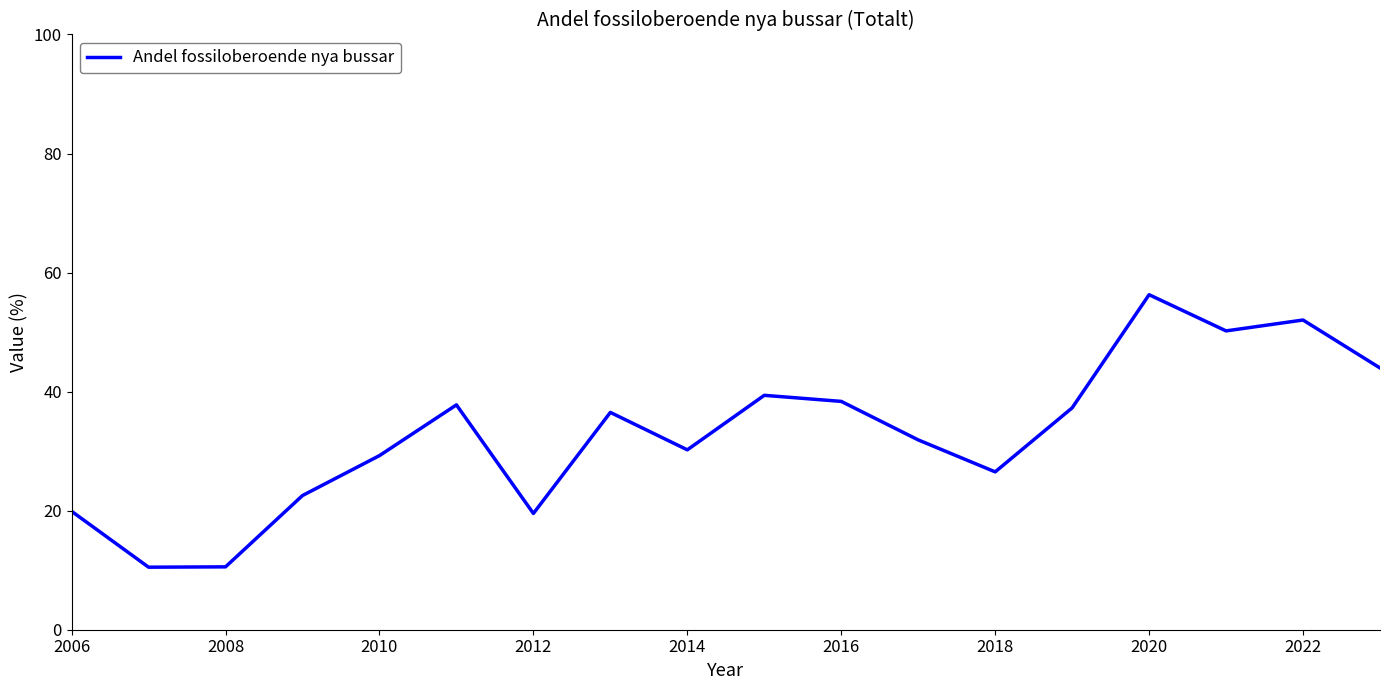

True or false: the data has more than 2 interior local peaks.

True